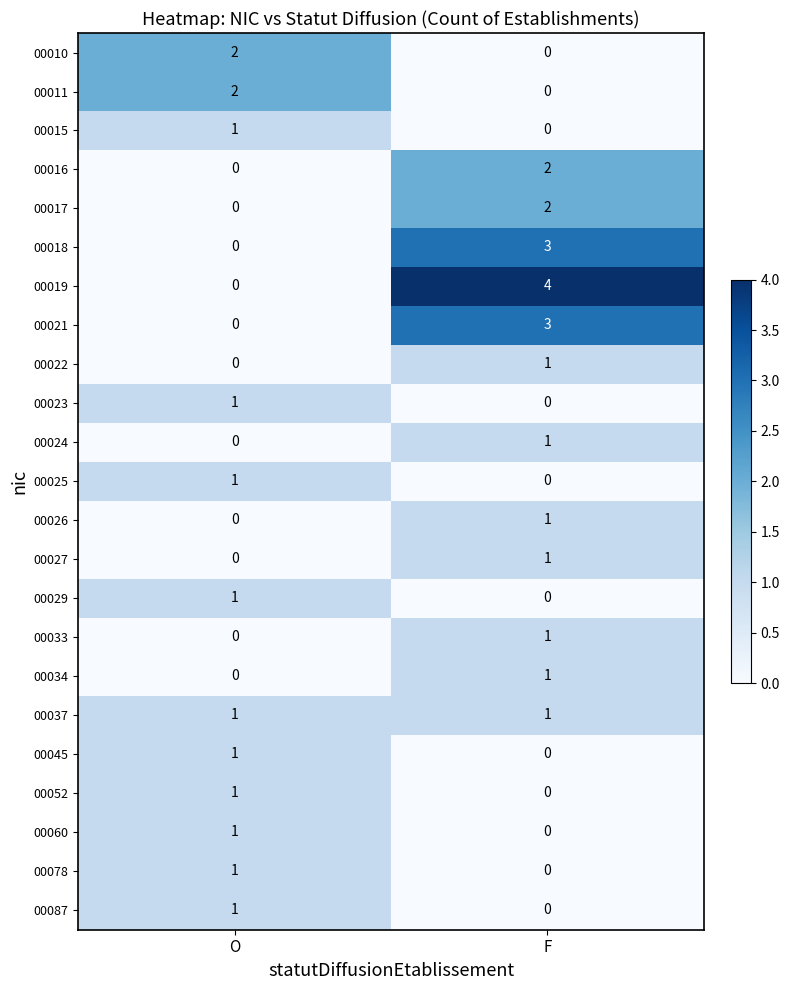

List the labels in order of 00078 value, smallest first.

F, O